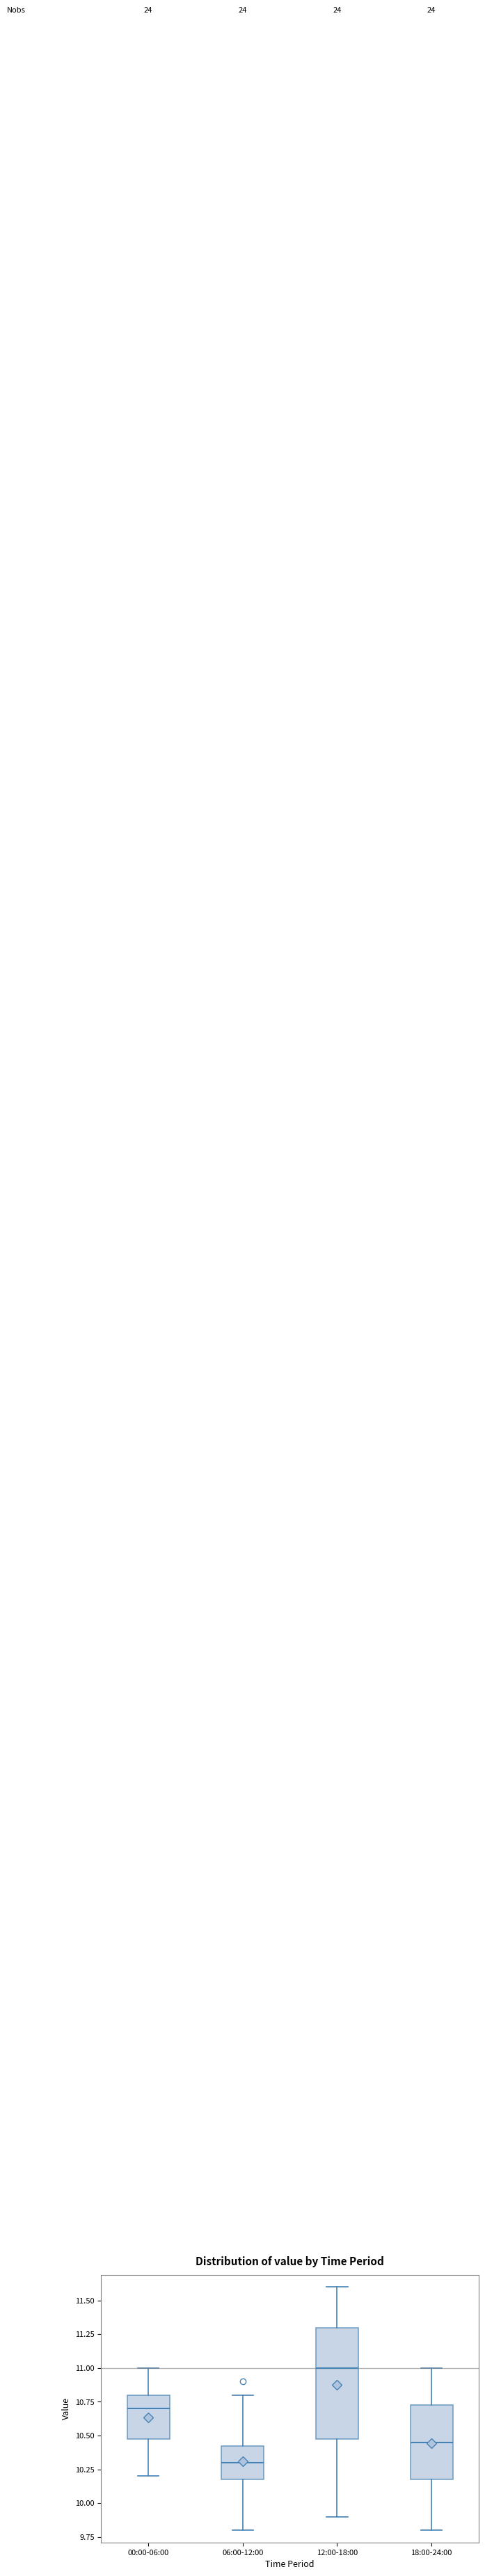

Comparing the boxes themselves (not the whiskers), which one is the tallest?

12:00-18:00